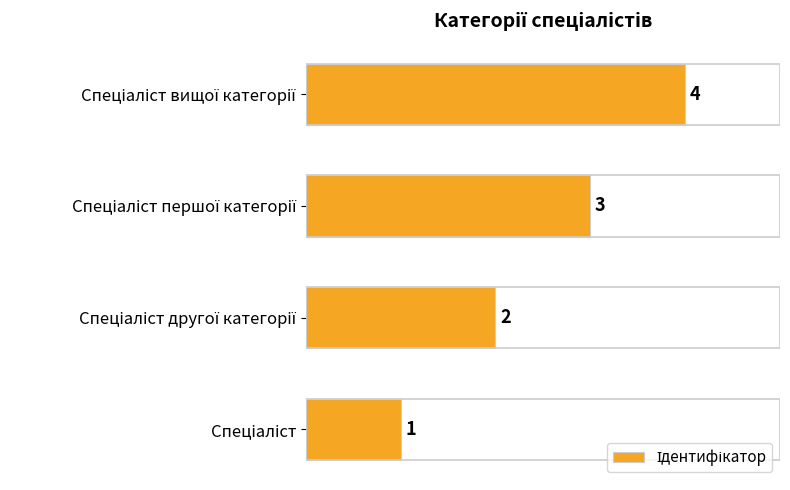

How many values are between 2 and 4?

3